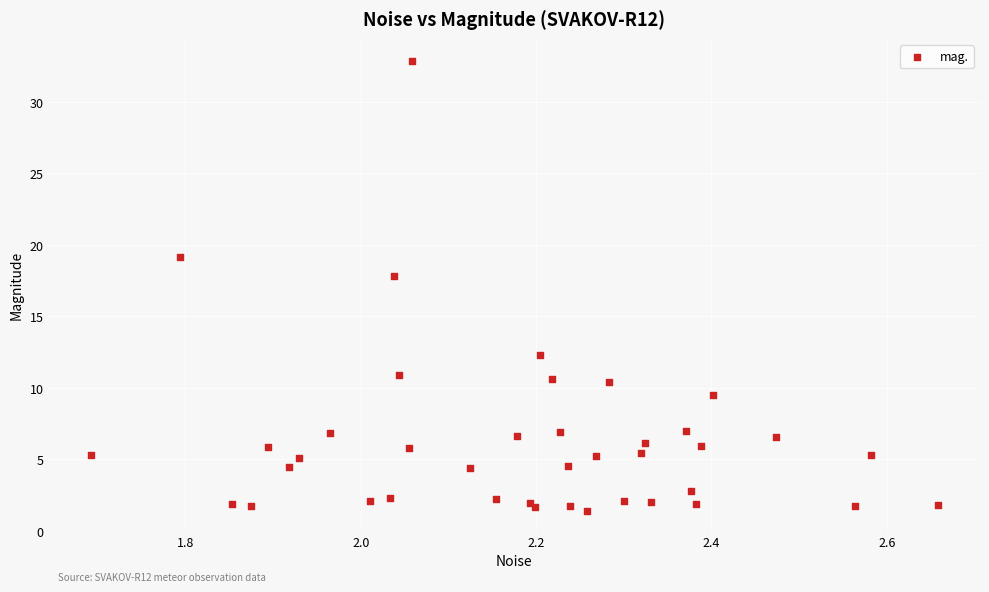

What Y value in the scatter plot is closest to 17?

17.8